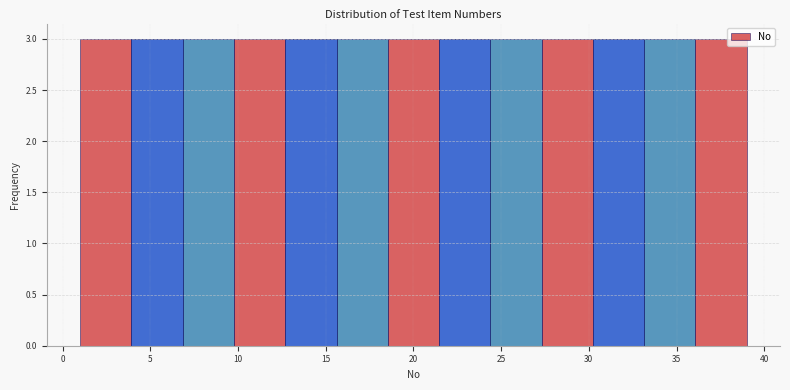

Reading left to right, list every bar in this chart as the range it spans on the x-axis followed by its height. Neither the bar edges nor the heights are printed on the chart, so give them approximately, as read against the axes.

1.0 to 4.0: 3
4.0 to 7.0: 3
7.0 to 10.0: 3
10.0 to 12.5: 3
12.5 to 15.5: 3
15.5 to 18.5: 3
18.5 to 21.5: 3
21.5 to 24.5: 3
24.5 to 27.5: 3
27.5 to 30.0: 3
30.0 to 33.0: 3
33.0 to 36.0: 3
36.0 to 39.0: 3